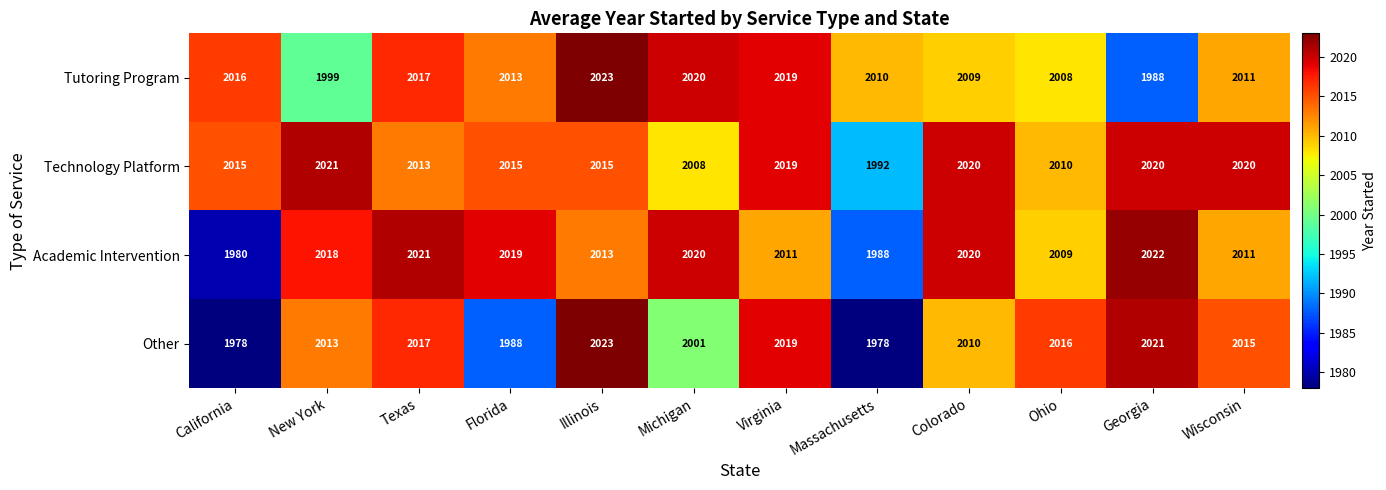

What is the difference between the highest and lowest values at Colorado?

11